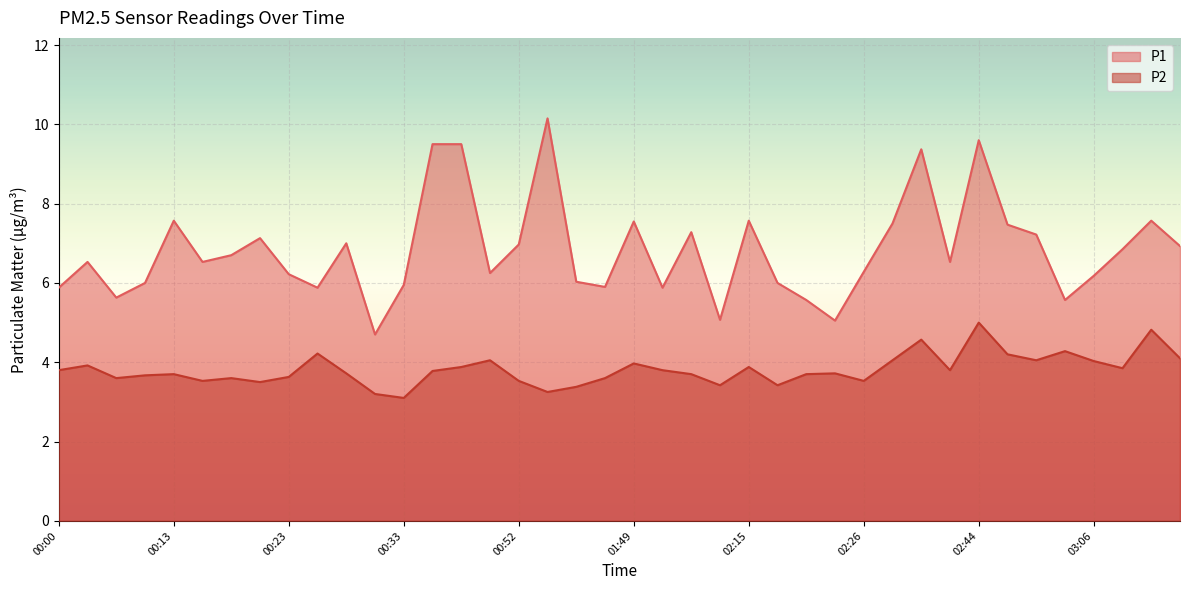

What is the greatest value displayed?

10.2